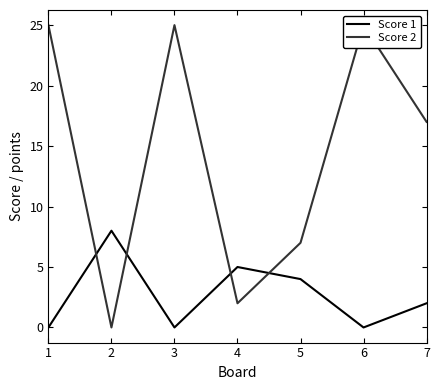

Rank the categories by Score 2 value from lowest to highest.

2, 4, 5, 7, 1, 3, 6